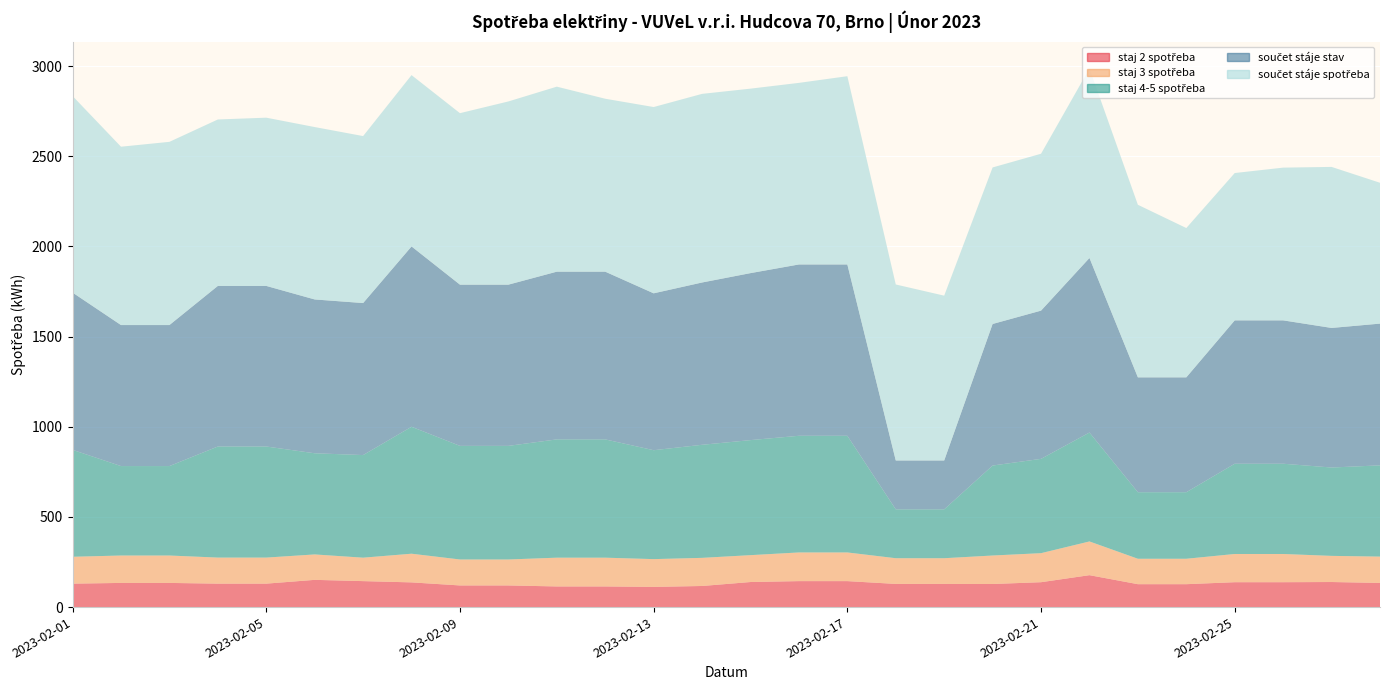

Reading left to right, what are all the values shown in this chart?

staj 2 spotřeba: 2023-02-01=130.0	2023-02-02=134.0	2023-02-03=134.0	2023-02-04=130.0	2023-02-05=130.0	2023-02-06=151.0	2023-02-07=144.0	2023-02-08=137.0	2023-02-09=120.0	2023-02-10=120.0	2023-02-11=114.5	2023-02-12=114.5	2023-02-13=112.0	2023-02-14=117.0	2023-02-15=139.0	2023-02-16=144.0	2023-02-17=144.0	2023-02-18=128.5	2023-02-19=128.5	2023-02-20=128.0	2023-02-21=138.0	2023-02-22=177.0	2023-02-23=127.0	2023-02-24=127.0	2023-02-25=138.0	2023-02-26=138.0	2023-02-27=139.0	2023-02-28=134.0
staj 3 spotřeba: 2023-02-01=149.0	2023-02-02=152.0	2023-02-03=152.0	2023-02-04=144.5	2023-02-05=144.5	2023-02-06=141.0	2023-02-07=130.0	2023-02-08=159.0	2023-02-09=144.0	2023-02-10=144.0	2023-02-11=159.5	2023-02-12=159.5	2023-02-13=154.0	2023-02-14=156.0	2023-02-15=149.0	2023-02-16=159.0	2023-02-17=159.0	2023-02-18=142.5	2023-02-19=142.5	2023-02-20=158.0	2023-02-21=161.0	2023-02-22=187.0	2023-02-23=141.0	2023-02-24=141.0	2023-02-25=156.5	2023-02-26=156.5	2023-02-27=145.0	2023-02-28=146.0
staj 4-5 spotřeba: 2023-02-01=593.0	2023-02-02=496.0	2023-02-03=496.0	2023-02-04=616.0	2023-02-05=616.0	2023-02-06=561.0	2023-02-07=569.0	2023-02-08=704.0	2023-02-09=630.0	2023-02-10=630.0	2023-02-11=656.0	2023-02-12=656.0	2023-02-13=604.0	2023-02-14=627.0	2023-02-15=638.0	2023-02-16=647.0	2023-02-17=647.0	2023-02-18=271.0	2023-02-19=271.0	2023-02-20=499.0	2023-02-21=523.0	2023-02-22=604.0	2023-02-23=369.0	2023-02-24=369.0	2023-02-25=500.5	2023-02-26=500.5	2023-02-27=490.0	2023-02-28=506.0
součet stáje stav: 2023-02-01=872.0	2023-02-02=782.0	2023-02-03=782.0	2023-02-04=890.5	2023-02-05=890.5	2023-02-06=853.0	2023-02-07=843.0	2023-02-08=1000.0	2023-02-09=894.0	2023-02-10=894.0	2023-02-11=930.0	2023-02-12=930.0	2023-02-13=870.0	2023-02-14=900.0	2023-02-15=926.0	2023-02-16=950.0	2023-02-17=950.0	2023-02-18=271.0	2023-02-19=271.0	2023-02-20=785.0	2023-02-21=822.0	2023-02-22=968.0	2023-02-23=637.0	2023-02-24=637.0	2023-02-25=795.0	2023-02-26=795.0	2023-02-27=774.0	2023-02-28=786.0
součet stáje spotřeba: 2023-02-01=1090.0	2023-02-02=989.0	2023-02-03=1016.0	2023-02-04=923.0	2023-02-05=933.0	2023-02-06=956.0	2023-02-07=926.0	2023-02-08=950.0	2023-02-09=951.0	2023-02-10=1016.0	2023-02-11=1026.0	2023-02-12=959.0	2023-02-13=1033.0	2023-02-14=1046.0	2023-02-15=1023.0	2023-02-16=1007.0	2023-02-17=1044.0	2023-02-18=976.0	2023-02-19=914.0	2023-02-20=868.0	2023-02-21=870.0	2023-02-22=1051.0	2023-02-23=957.0	2023-02-24=828.0	2023-02-25=817.0	2023-02-26=847.0	2023-02-27=893.0	2023-02-28=781.0